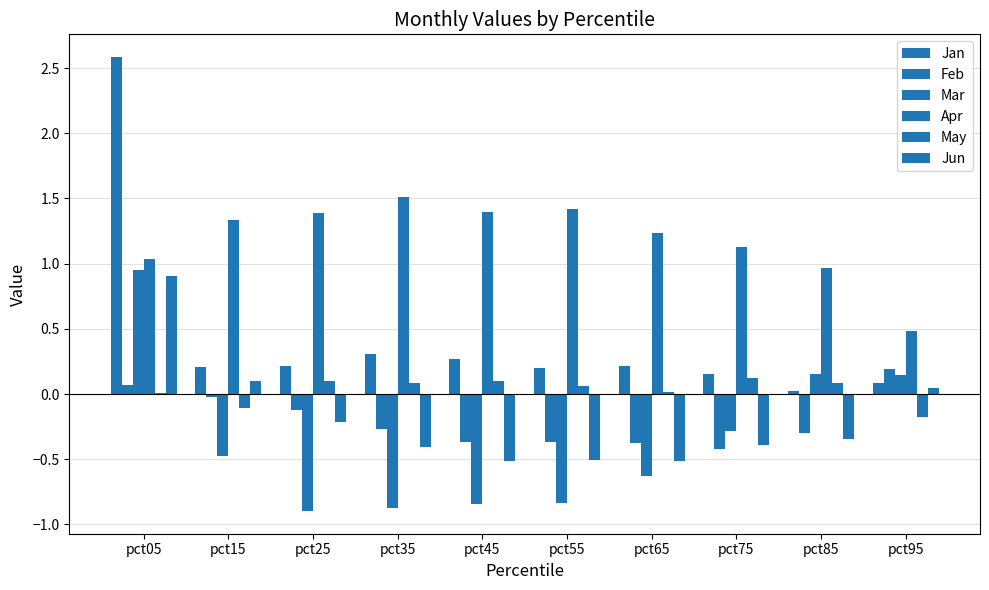

At which label does Feb reach its peak?

pct95